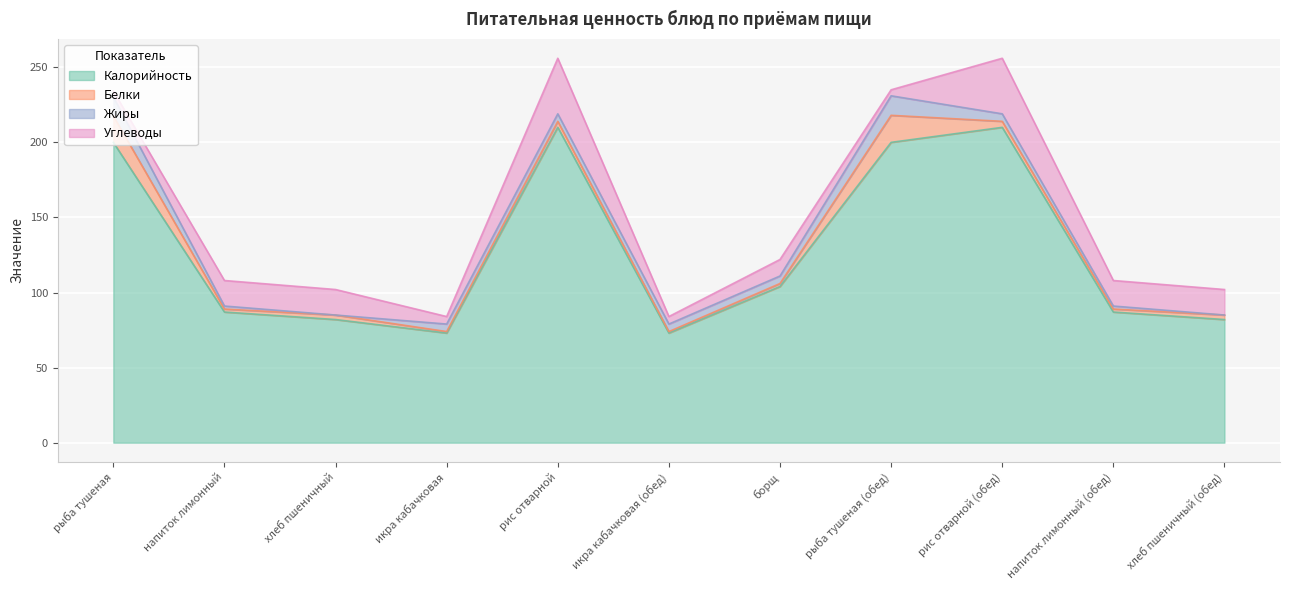

What is the value of the Углеводы point at the 9th from the left?

37.0